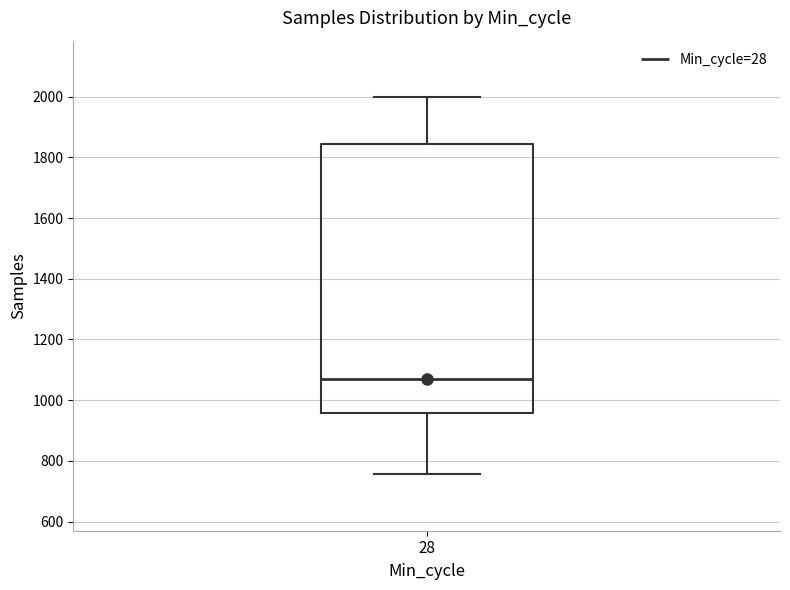

Read this box plot against the y-axis: the position of the median line, the range covered by the box, and the ends of both whiskers. The values are not printed on the chart, so give them approximately, as read against the axis.

median 1060, box 960 to 1840, whiskers 760 to 2000